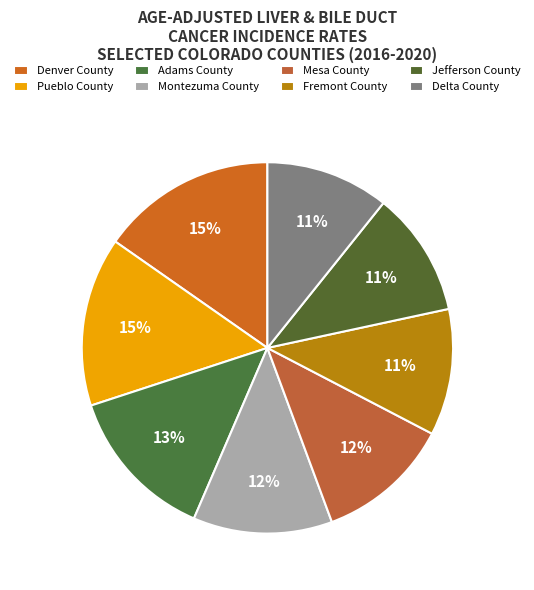

Does Adams County account for over 50% of the chart?

No